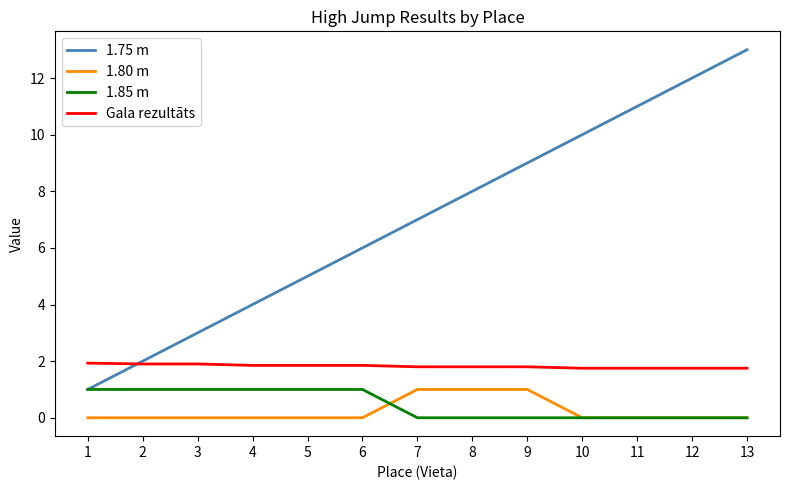

True or false: Gala rezultāts and 1.80 m intersect in this chart.

False